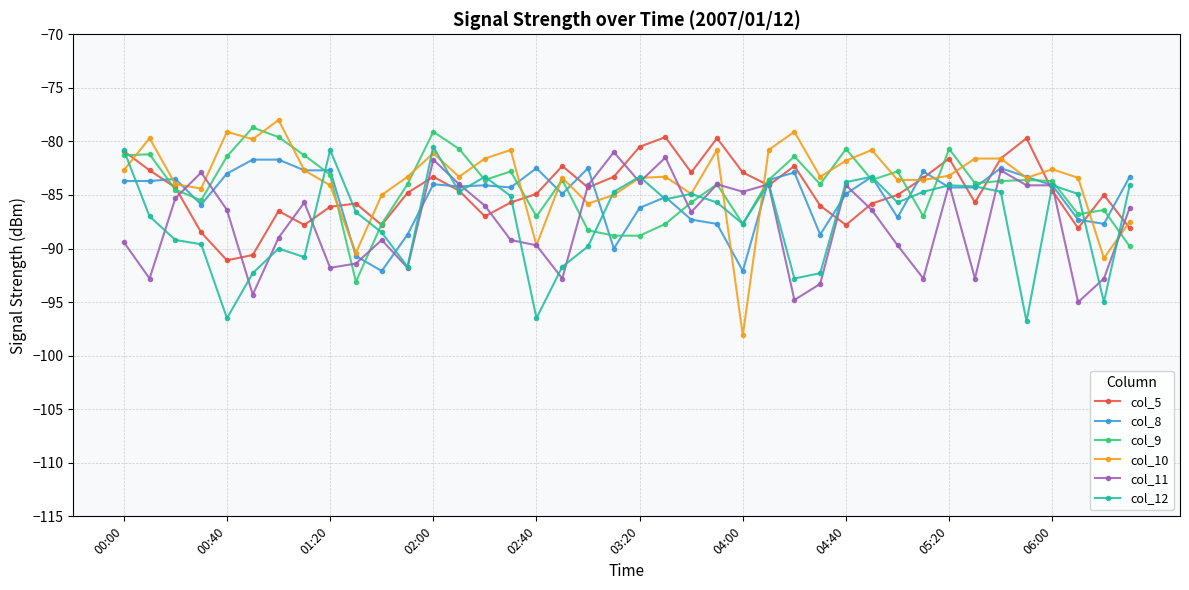

What is the minimum value shown in the chart?

-98.1